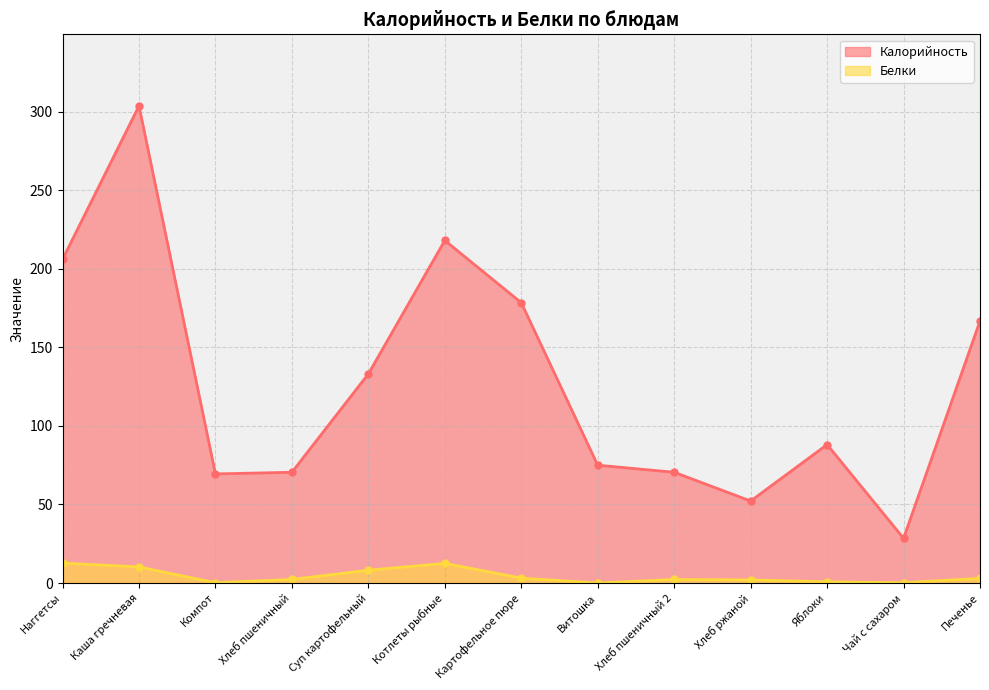

Does the chart display data point markers on the line(s)?

Yes